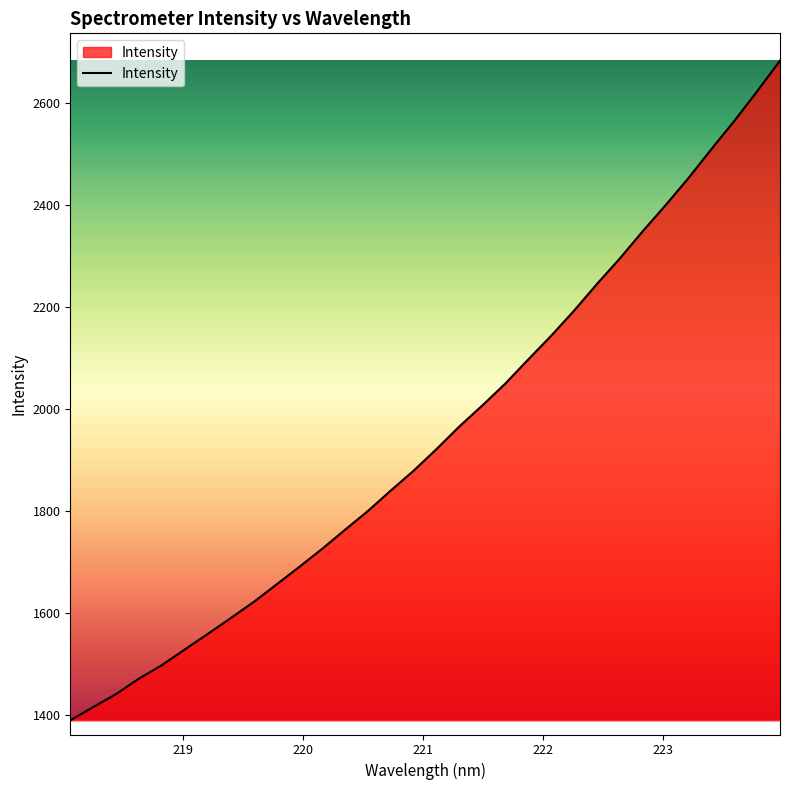

Reading left to right, list all the values displayed in this chart.

1388.6	1414.6	1440.1	1470.5	1496.9	1527.7	1558.1	1589.1	1620.7	1655.1	1689.8	1725.3	1762.7	1799.6	1839.8	1878.8	1921.3	1965.7	2006.7	2049.6	2096.8	2143.2	2192.4	2244.7	2294.8	2348.1	2399.3	2452.5	2509.2	2564.2	2622.5	2682.6